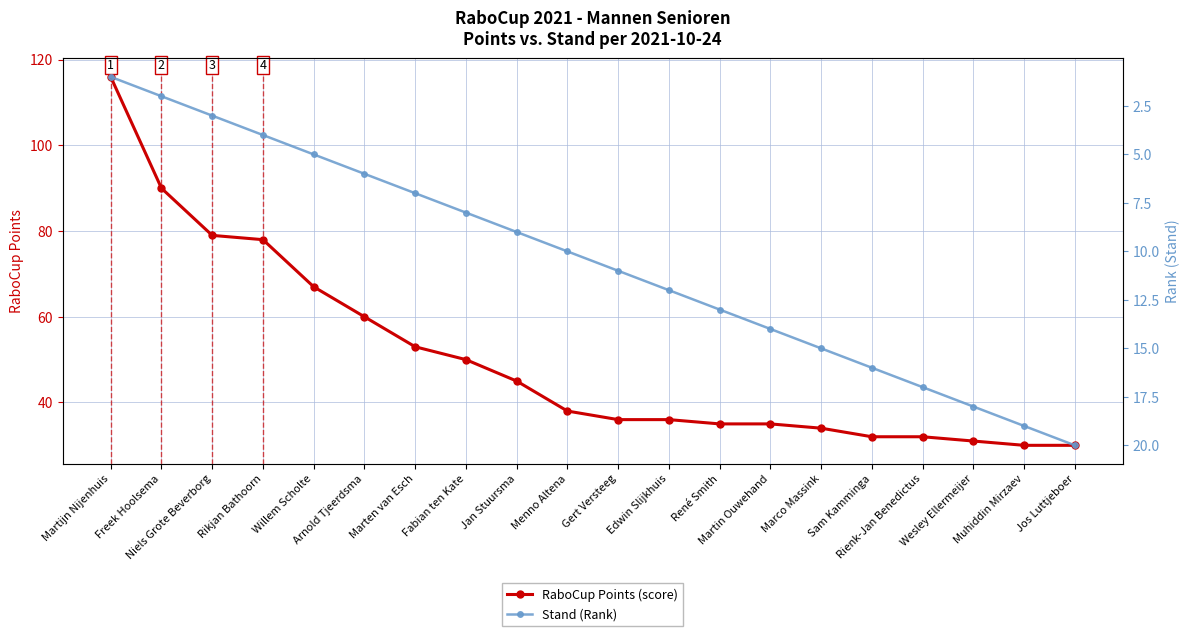

What is the label of the 18th point from the right?

Niels Grote Beverborg